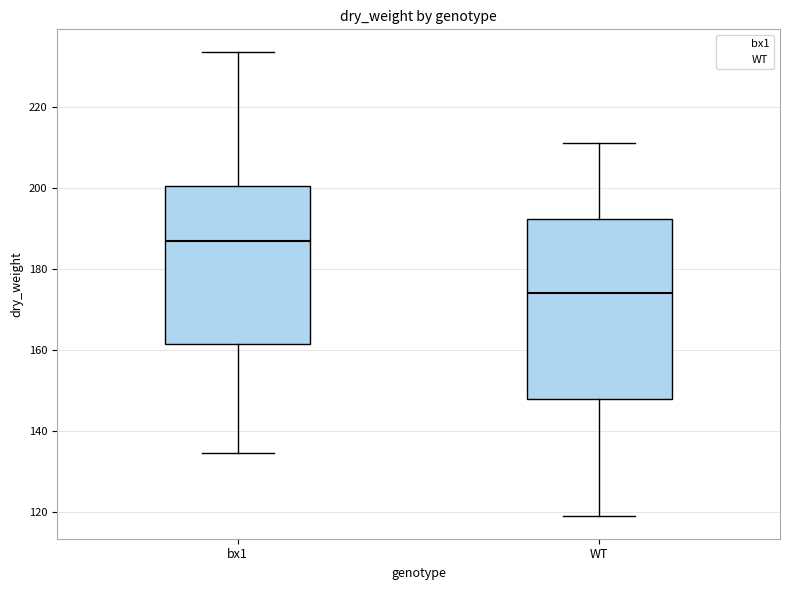

Reading left to right, transcribe this box plot: for each box, give where its median line is, the range the box spans, and where its two whiskers end, as read against the y-axis. The values are not printed on the chart, so give them approximately, as read against the axis.

bx1: median 188, box 162 to 200, whiskers 134 to 234
WT: median 174, box 148 to 192, whiskers 120 to 212